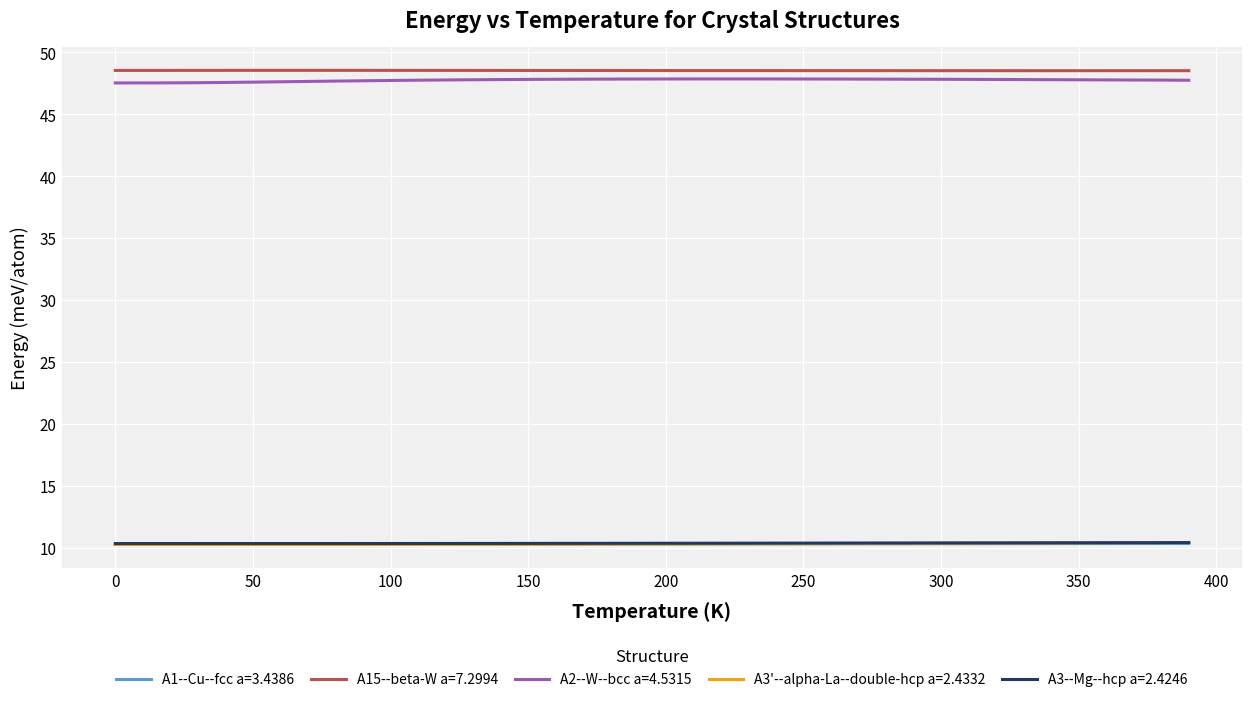

What are all the series names shown in the legend?

A1--Cu--fcc a=3.4386, A15--beta-W a=7.2994, A2--W--bcc a=4.5315, A3'--alpha-La--double-hcp a=2.4332, A3--Mg--hcp a=2.4246